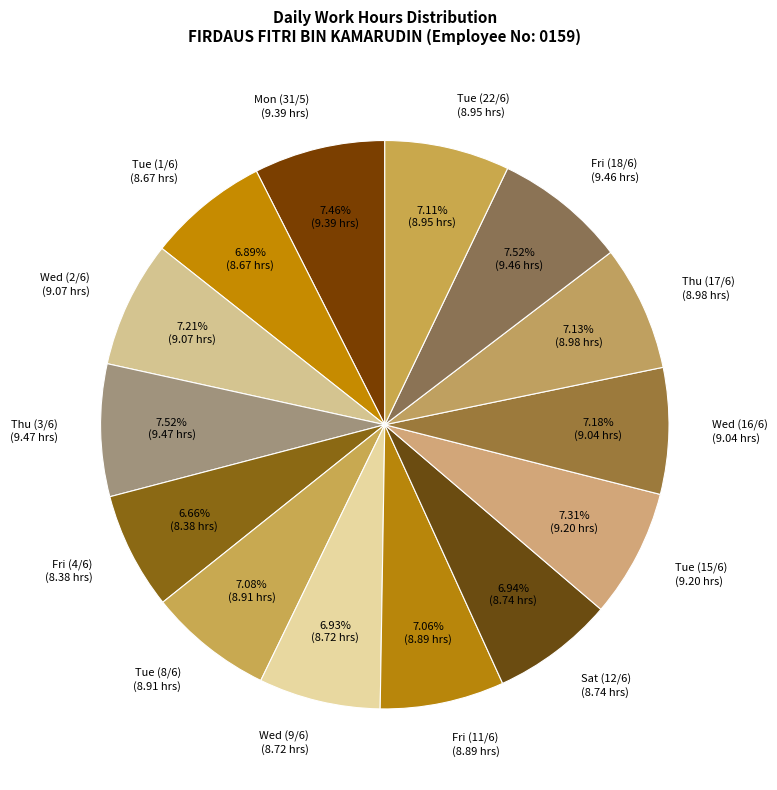

What is the smallest slice in the pie chart?

Fri (4/6)